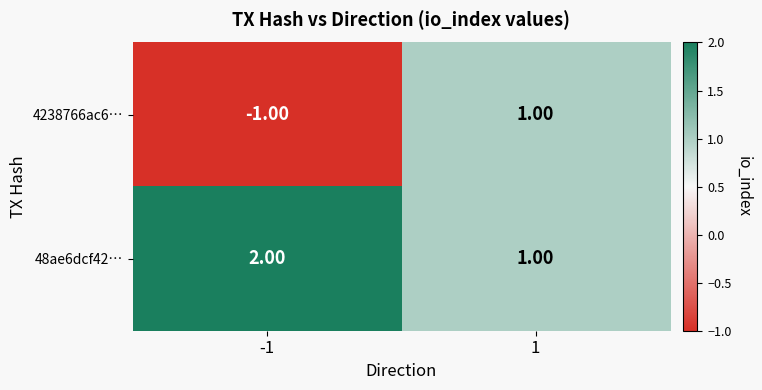

Which series has the largest total across all categories?

48ae6dcf42…